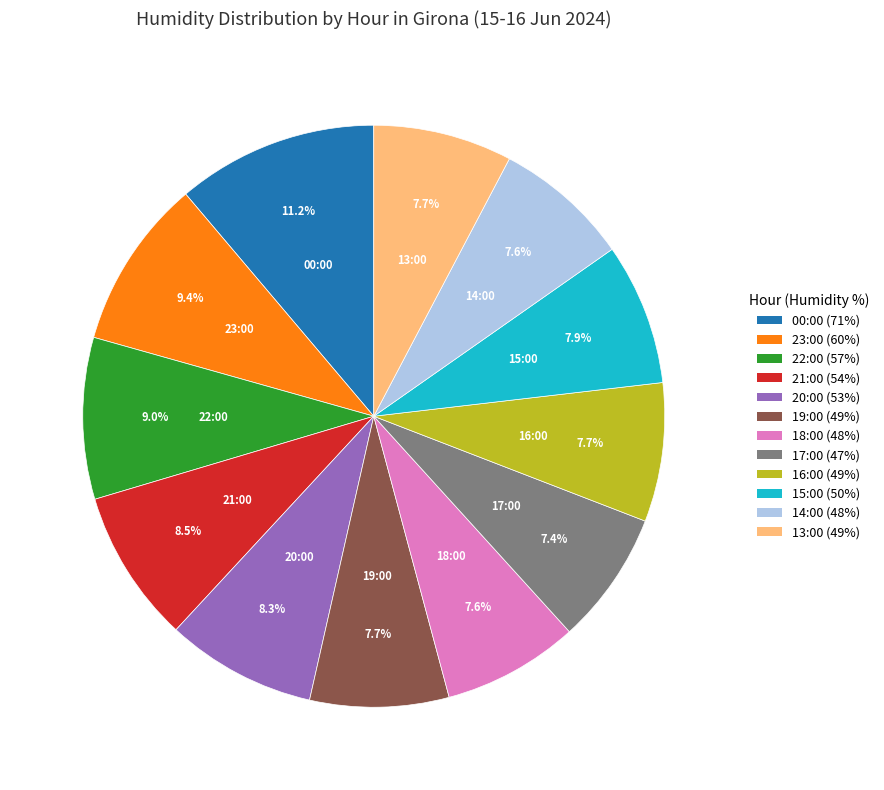

What percentage is the 19:00 slice, to the nearest percent?

8%